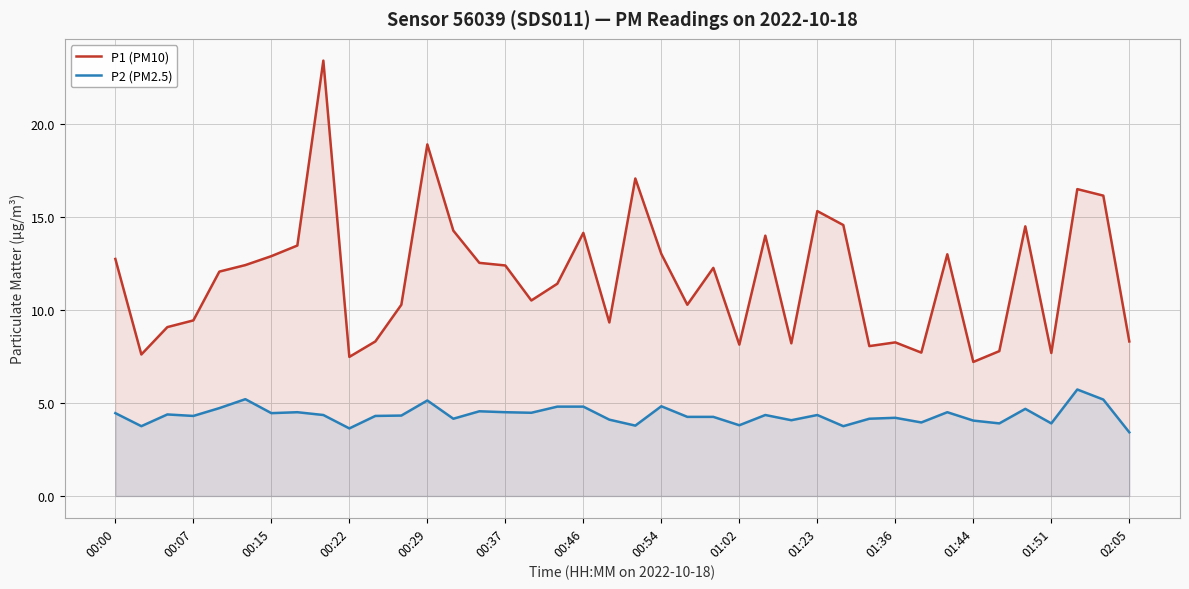

Which series has the widest spread of values?

P1 (PM10)